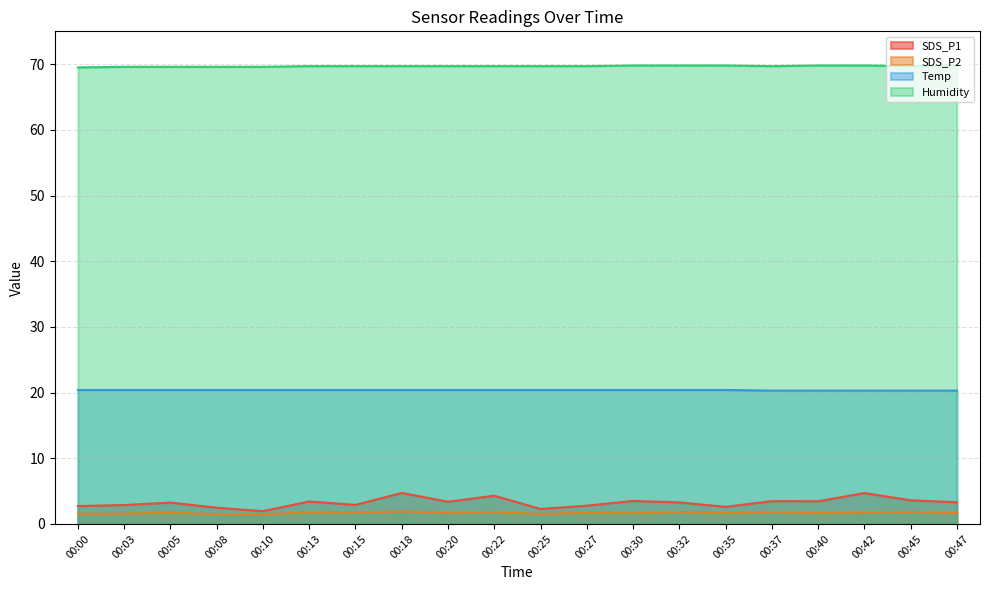

List the labels in order of Humidity value, smallest first.

00:00, 00:03, 00:05, 00:08, 00:10, 00:13, 00:15, 00:18, 00:20, 00:22, 00:25, 00:27, 00:37, 00:45, 00:30, 00:32, 00:35, 00:40, 00:42, 00:47